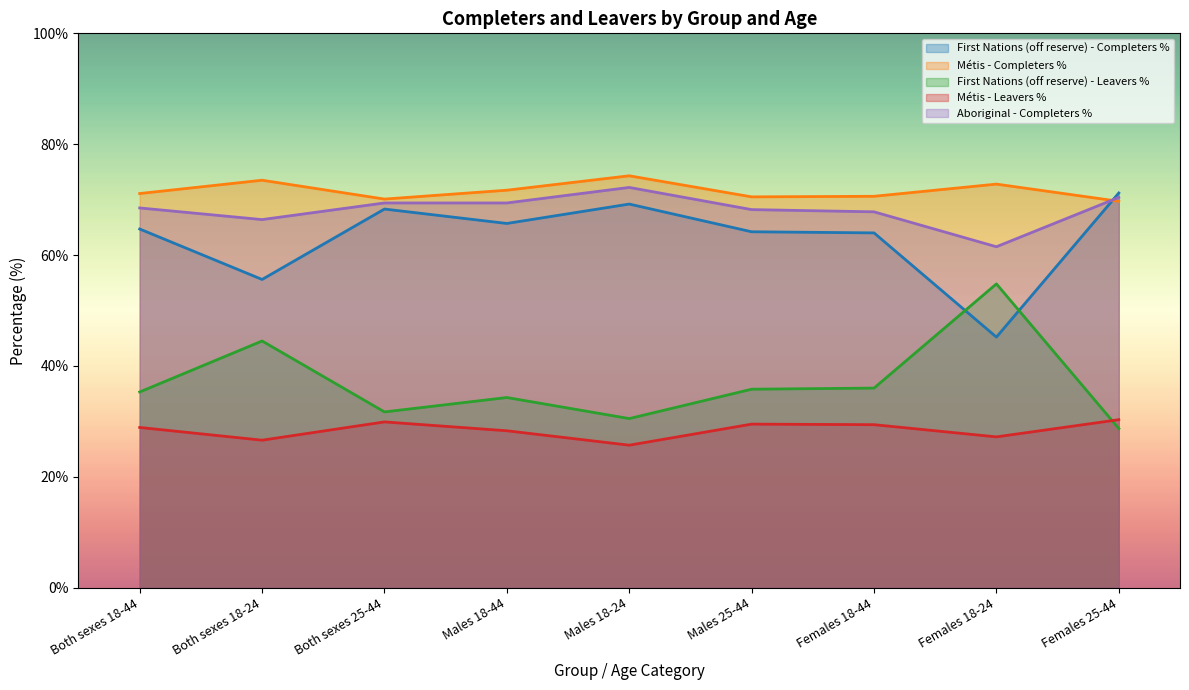

Which series has the largest total across all categories?

Métis - Completers %